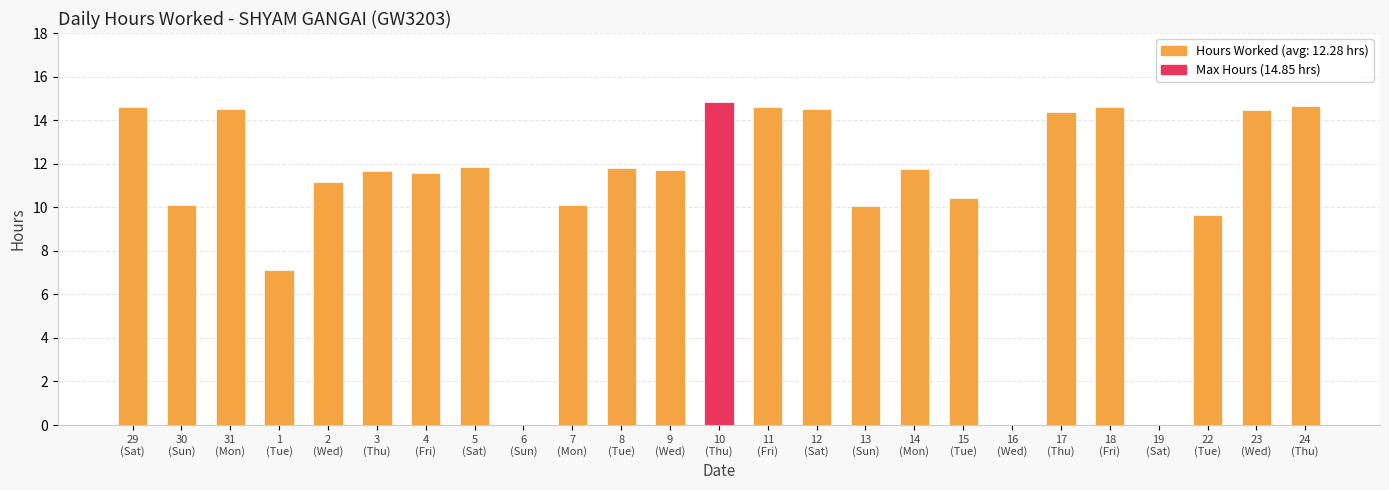

Reading right to left, extract all data points from this chart.

24
(Thu)=14.6	23
(Wed)=14.5	22
(Tue)=9.7	19
(Sat)=0.0	18
(Fri)=14.6	17
(Thu)=14.4	16
(Wed)=0.0	15
(Tue)=10.4	14
(Mon)=11.8	13
(Sun)=10.1	12
(Sat)=14.5	11
(Fri)=14.6	10
(Thu)=14.8	9
(Wed)=11.7	8
(Tue)=11.8	7
(Mon)=10.1	6
(Sun)=0.0	5
(Sat)=11.8	4
(Fri)=11.6	3
(Thu)=11.7	2
(Wed)=11.2	1
(Tue)=7.1	31
(Mon)=14.5	30
(Sun)=10.1	29
(Sat)=14.6